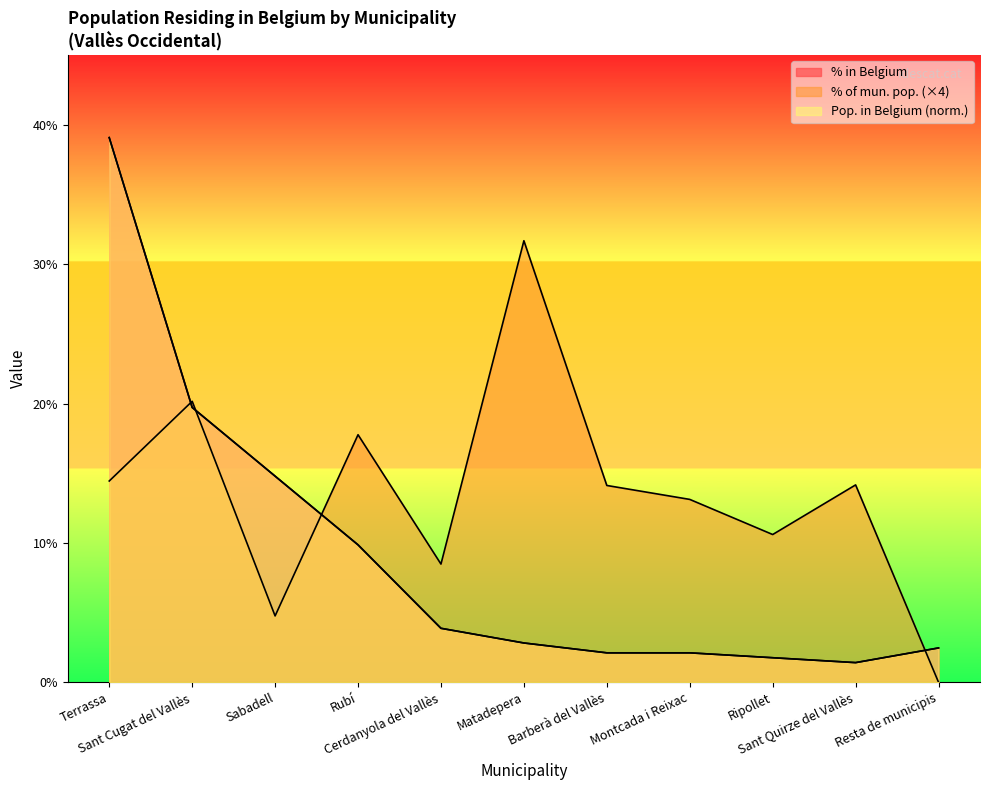

After their last crossing, which series has the higher values: % of mun. pop. or % in Belgium?

% in Belgium